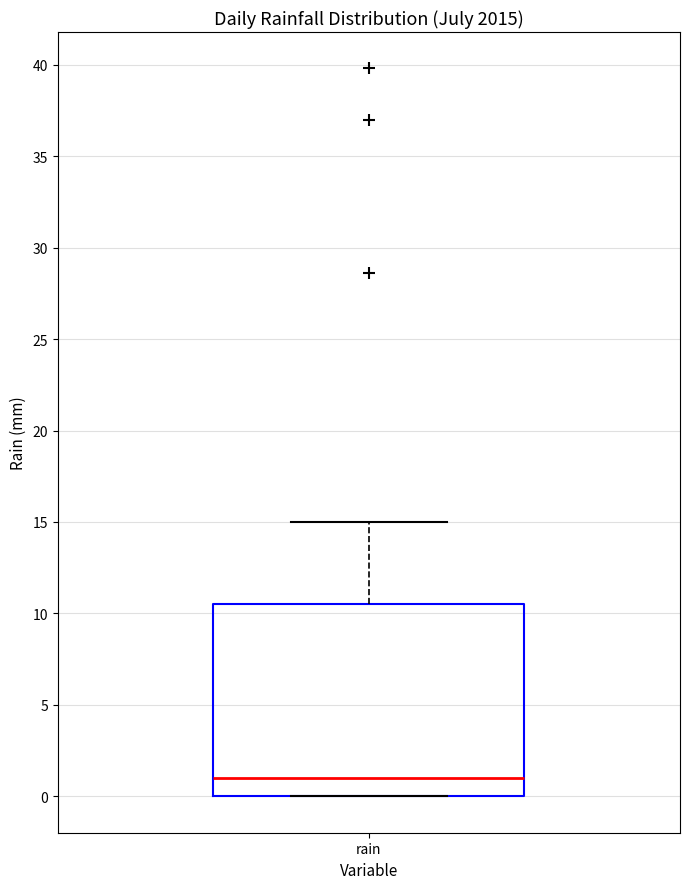

Read this box plot against the y-axis: the position of the median line, the range covered by the box, and the ends of both whiskers. The values are not printed on the chart, so give them approximately, as read against the axis.

median 1.0, box 0.0 to 10.5, whiskers 0.0 to 15.0